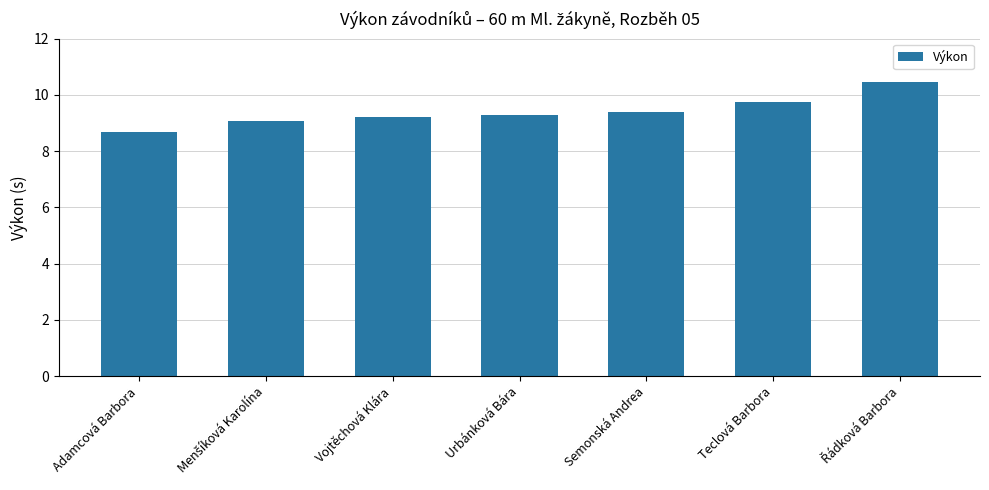

What is the maximum value shown in the chart?

10.5